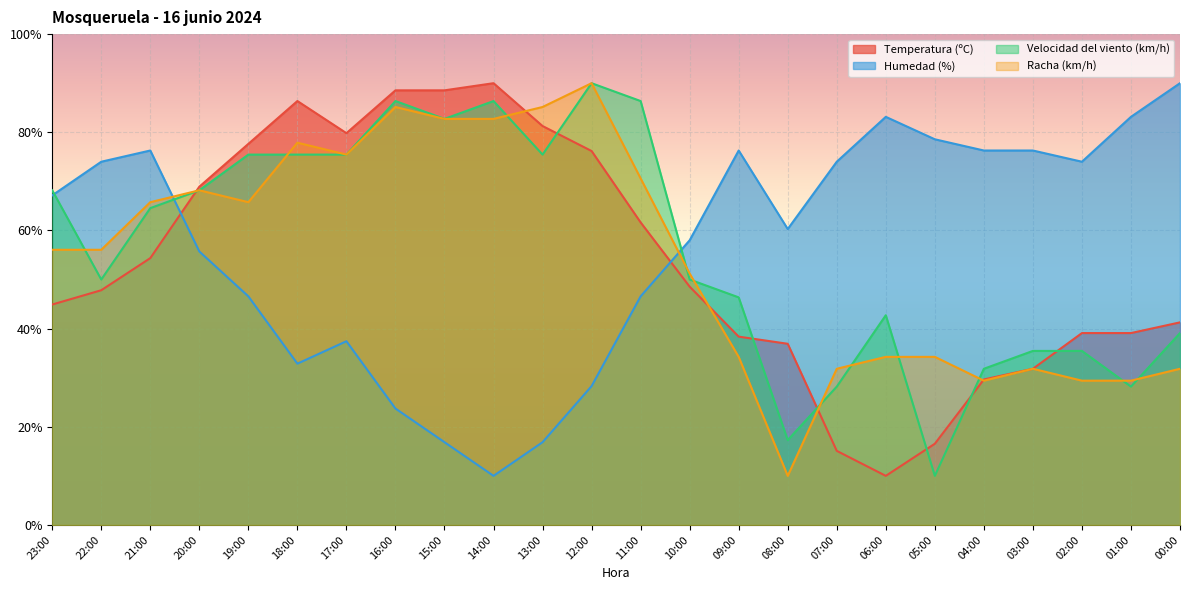

Is it true that Humedad (%) equals 32.9 at 18:00?

True